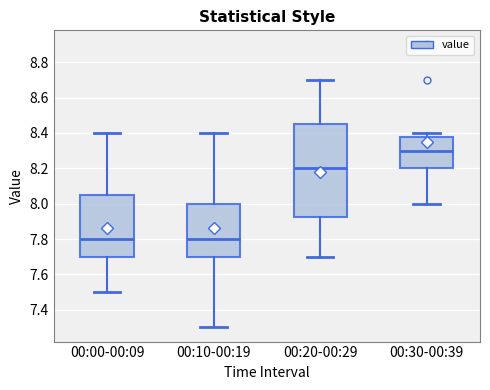

Reading left to right, read every box against the y-axis: the position of its median line, the range the box covers, and the ends of its whiskers. The values are not printed on the chart, so give them approximately, as read against the axis.

00:00-00:09: median 7.80, box 7.70 to 8.06, whiskers 7.50 to 8.40
00:10-00:19: median 7.80, box 7.70 to 8.00, whiskers 7.30 to 8.40
00:20-00:29: median 8.20, box 7.92 to 8.46, whiskers 7.70 to 8.70
00:30-00:39: median 8.30, box 8.20 to 8.38, whiskers 8.00 to 8.40